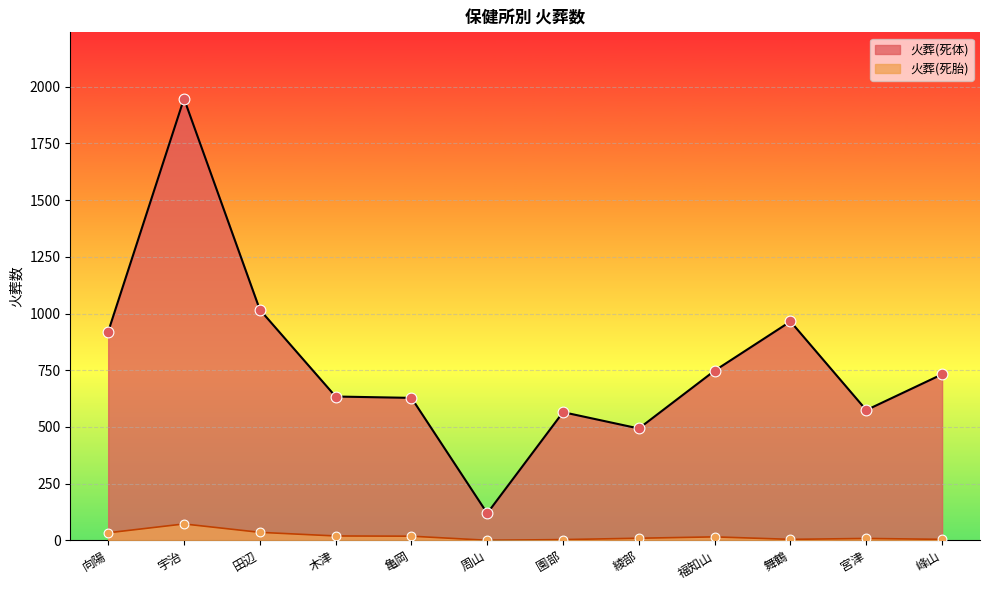

Which series reaches the maximum Y coordinate?

火葬(死体)